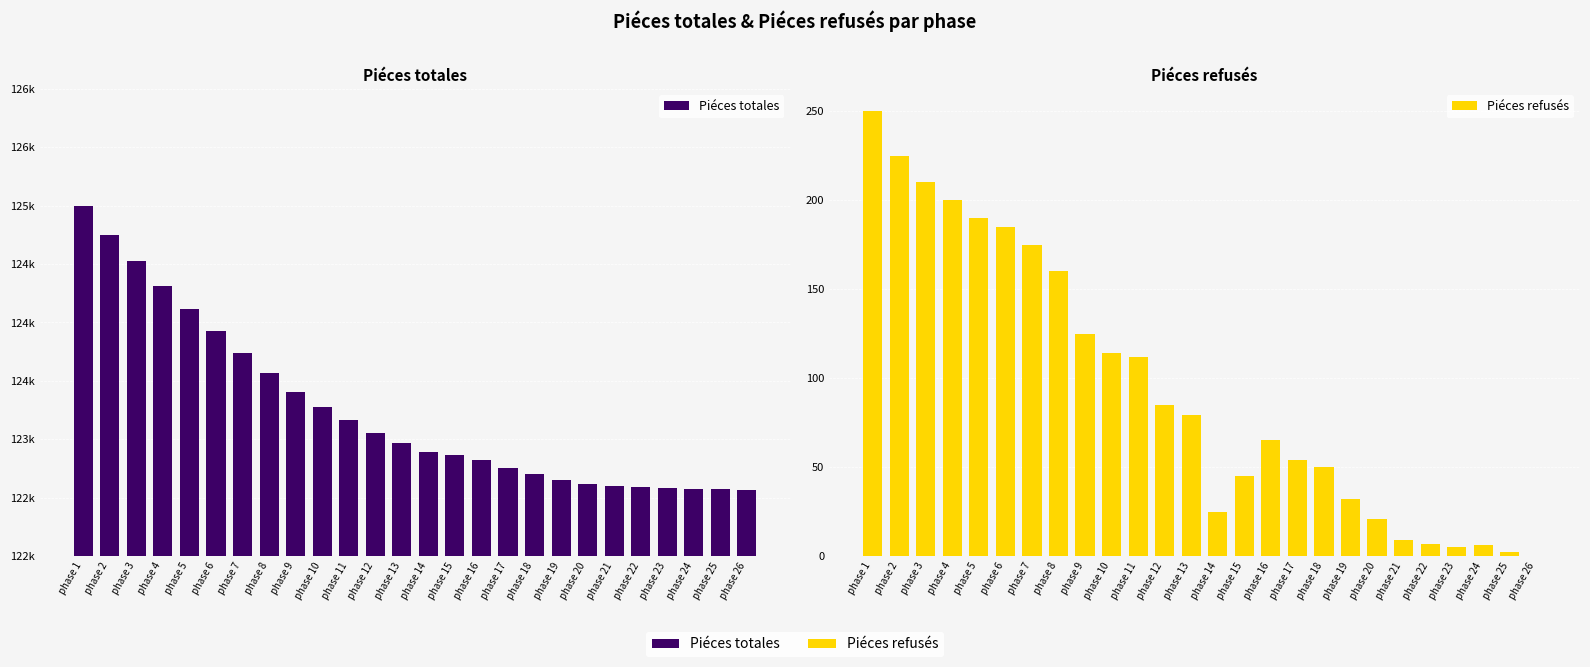

At which label does Piéces totales first exceed 122969?

phase 1